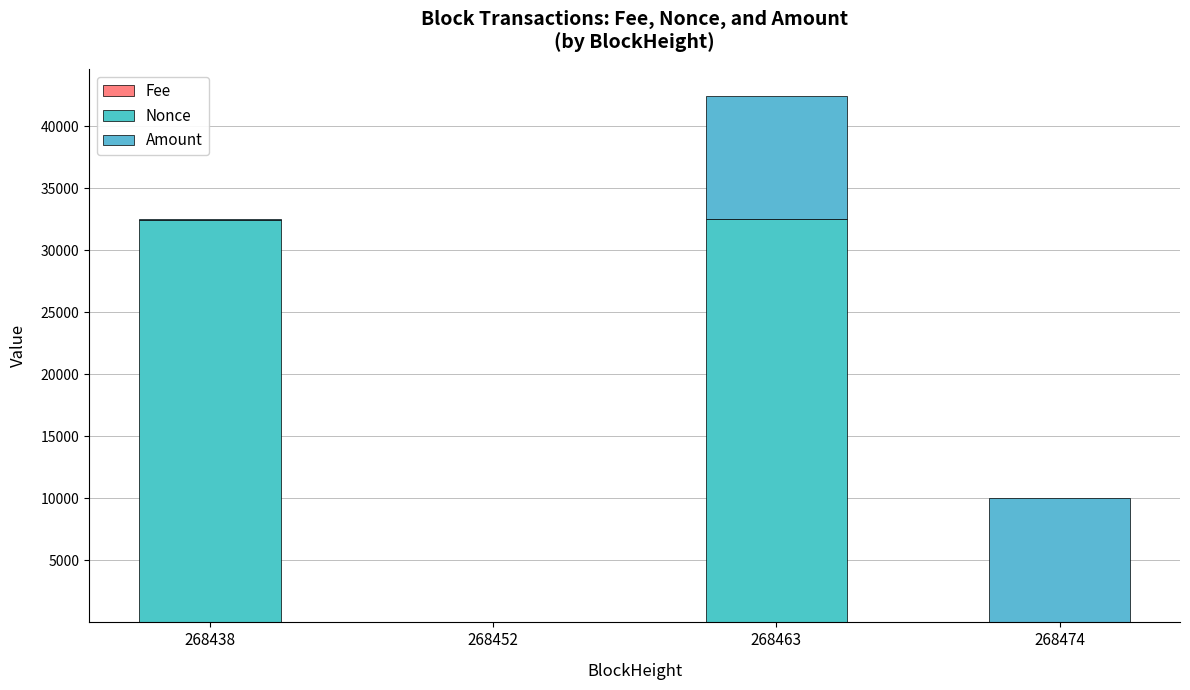

Which has a higher value, 268452 or 268474?

268452